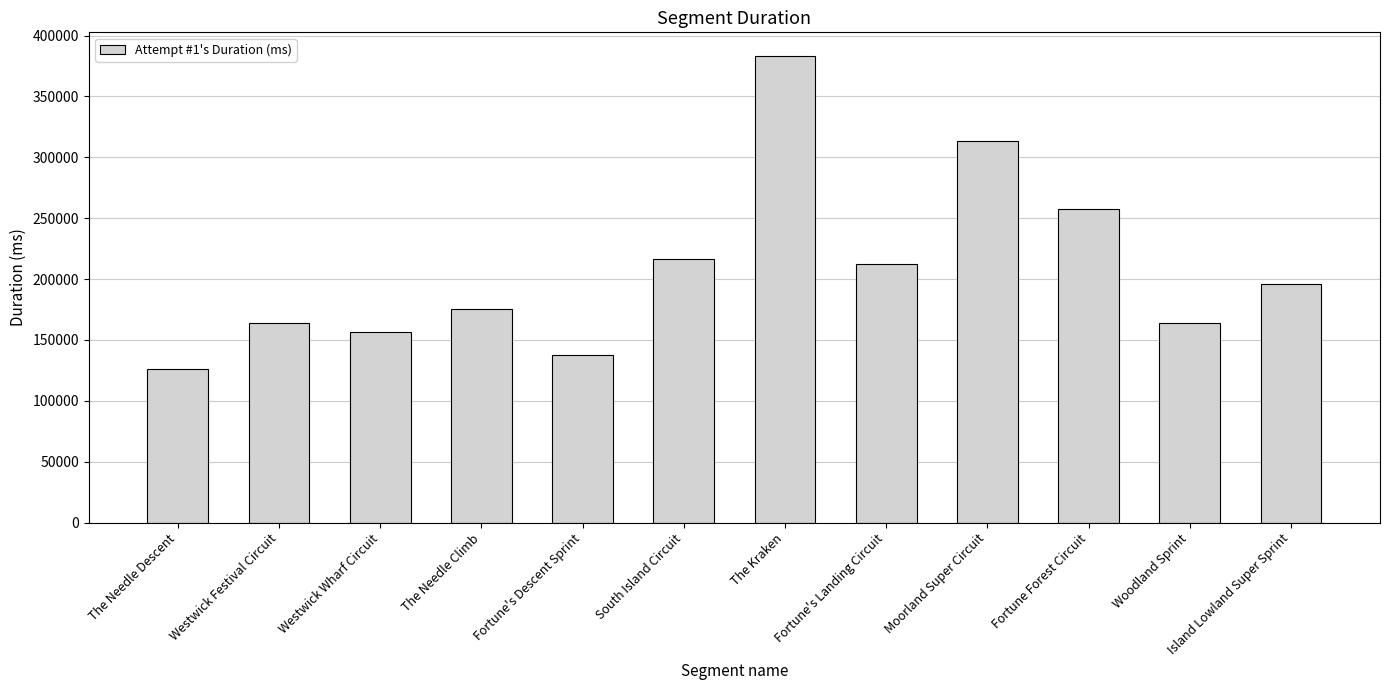

Which category has the lowest value across all series?

The Needle Descent